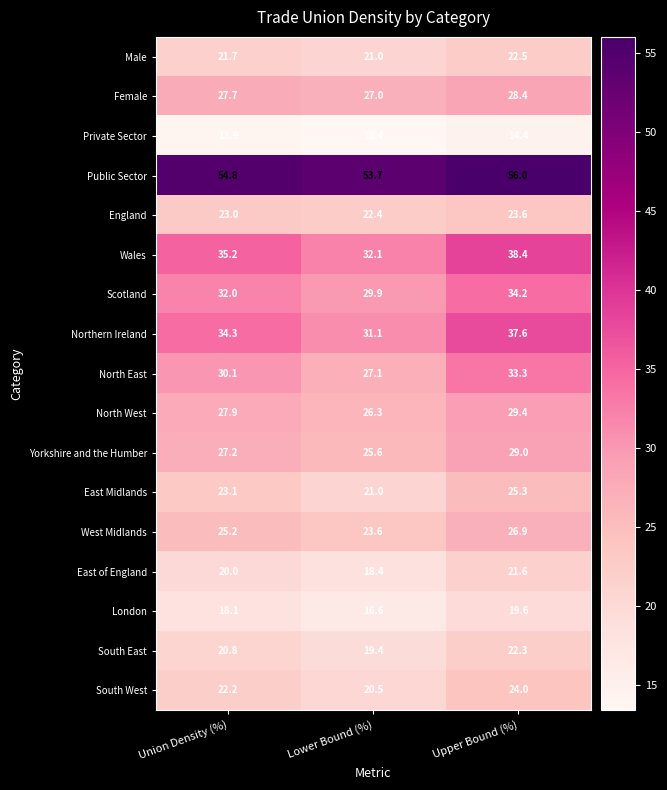

Which category has the lowest value across all series?

Lower Bound (%)